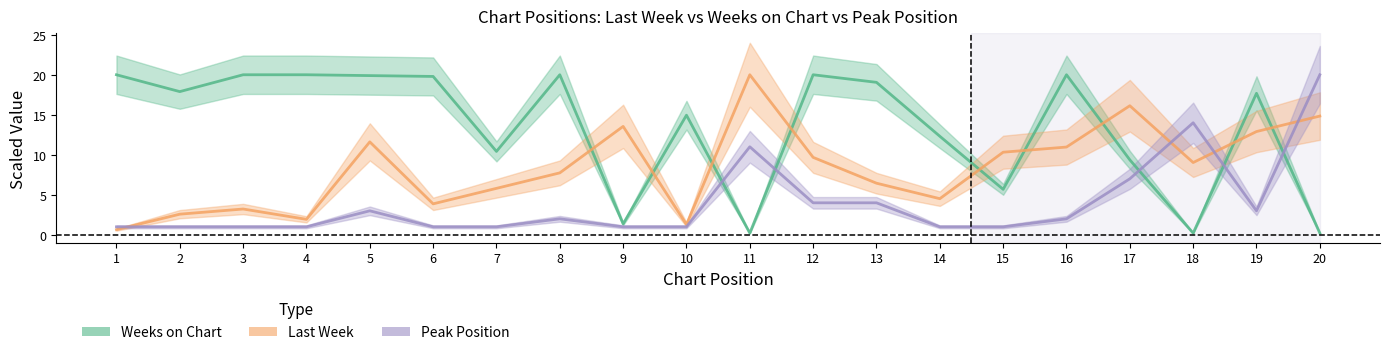

At which label is Peak Position closest to 10?

11